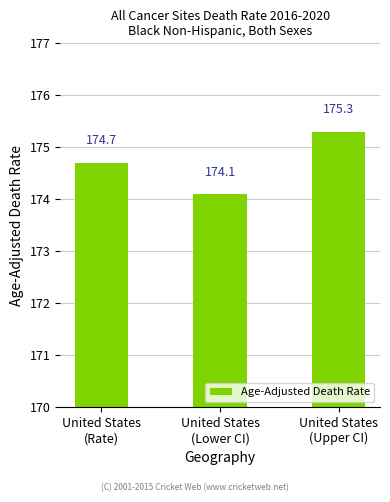

Reading left to right, extract all data points from this chart.

United States
(Rate)=174.7	United States
(Lower CI)=174.1	United States
(Upper CI)=175.3